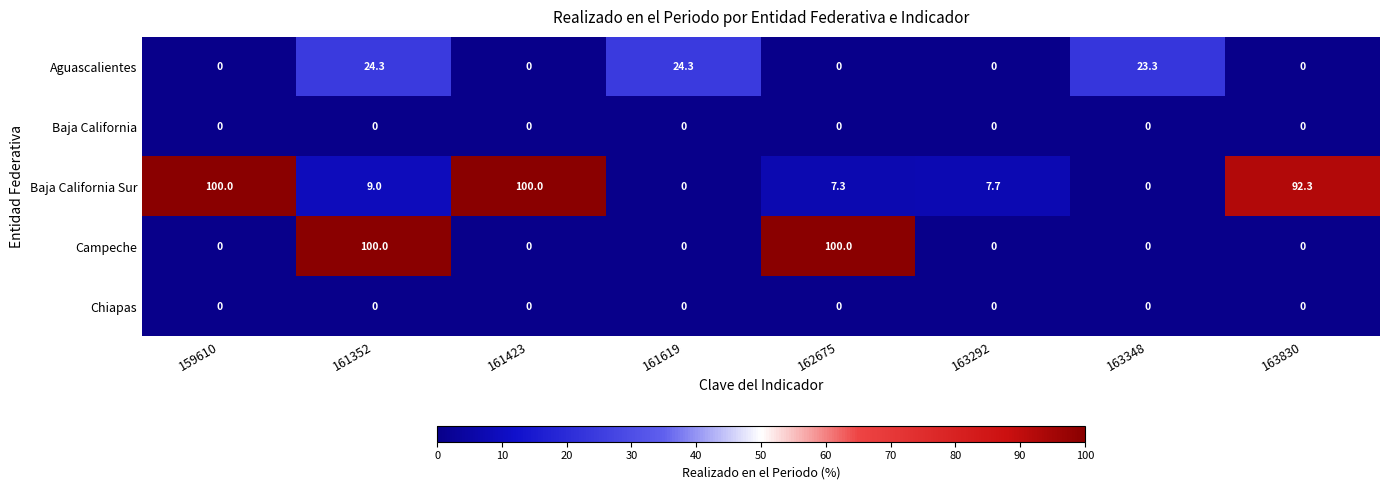

What is the sum of all Campeche values?

200.0